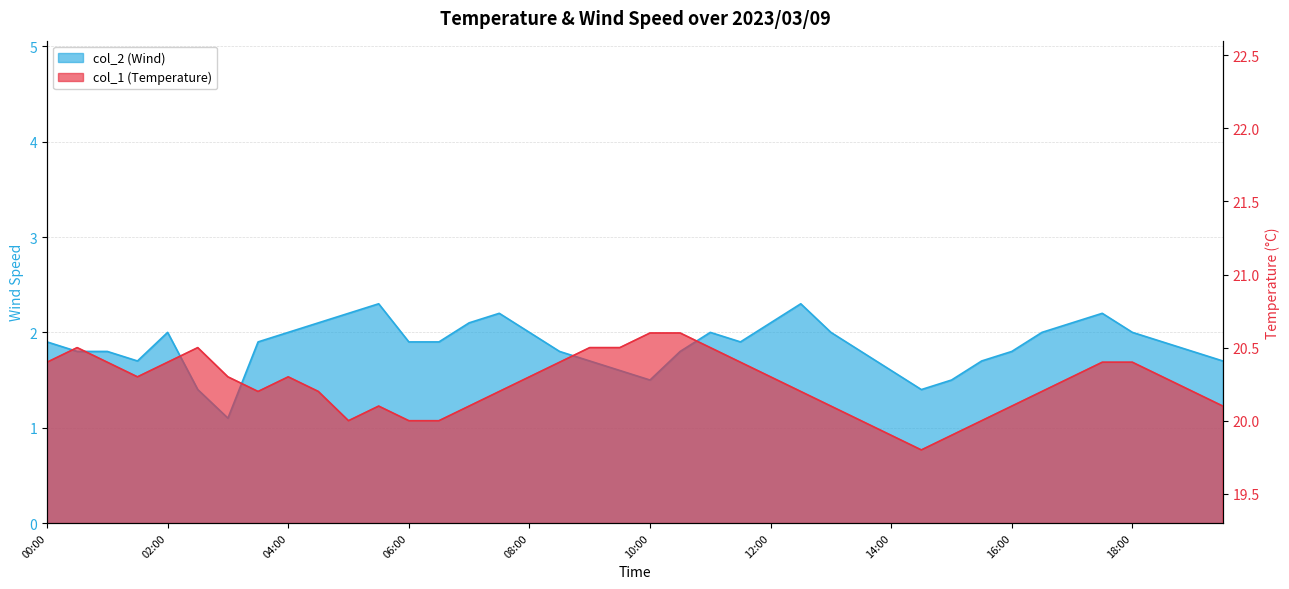

How many interior local valleys does the col_2 (Wind) series have?

5